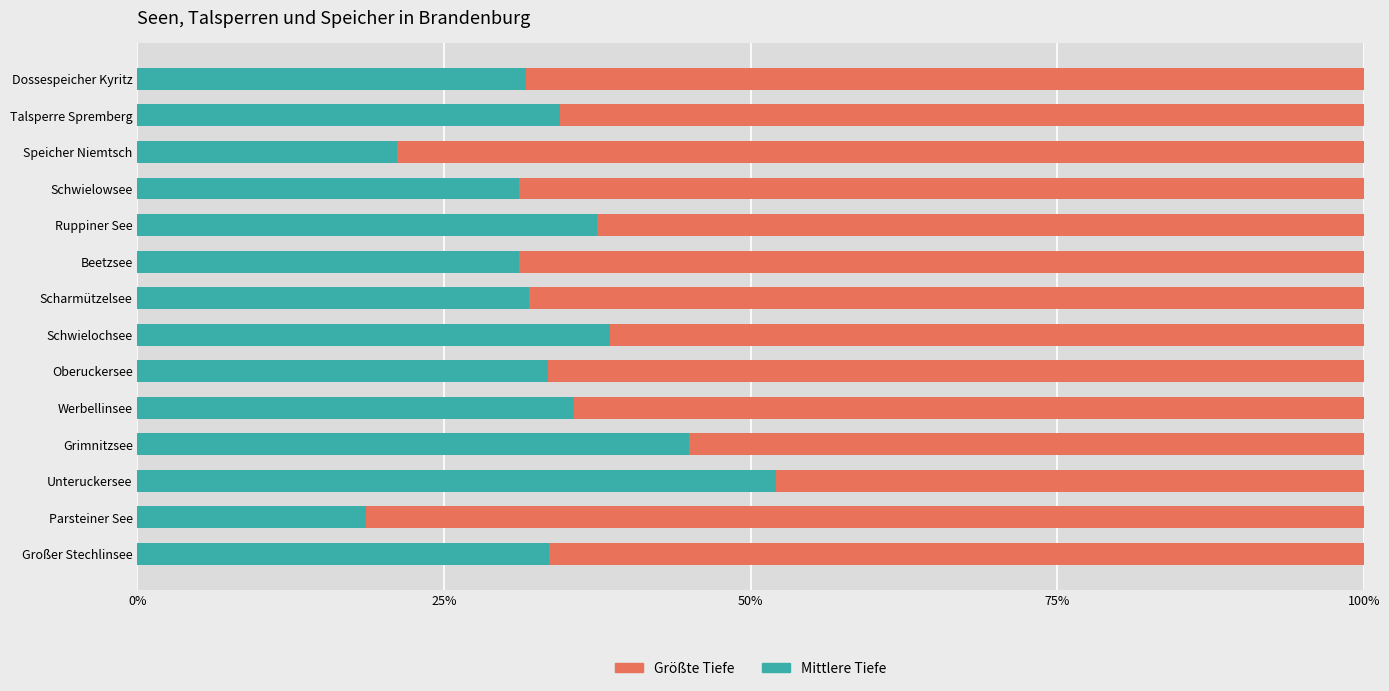

What is the total value across all series at Großer Stechlinsee?

100.0